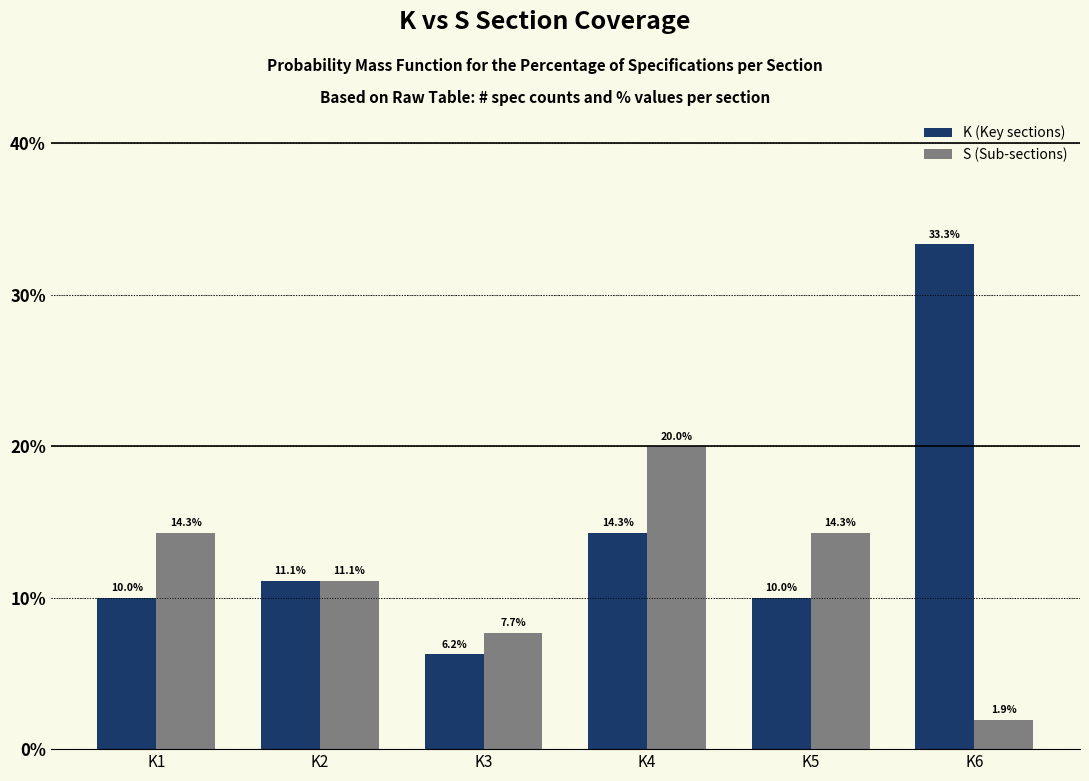

What is the approximate value of S (Sub-sections) at K5?

14.3